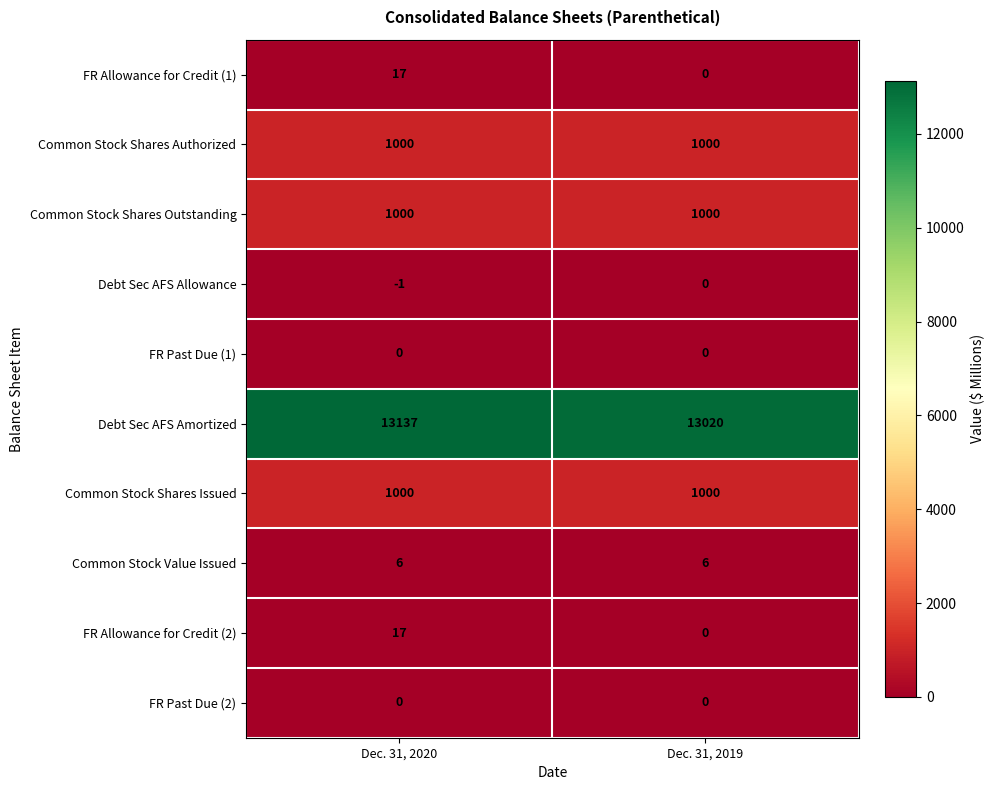

Between Dec. 31, 2020 and Dec. 31, 2019, which series saw the biggest shift?

Debt Sec AFS Amortized